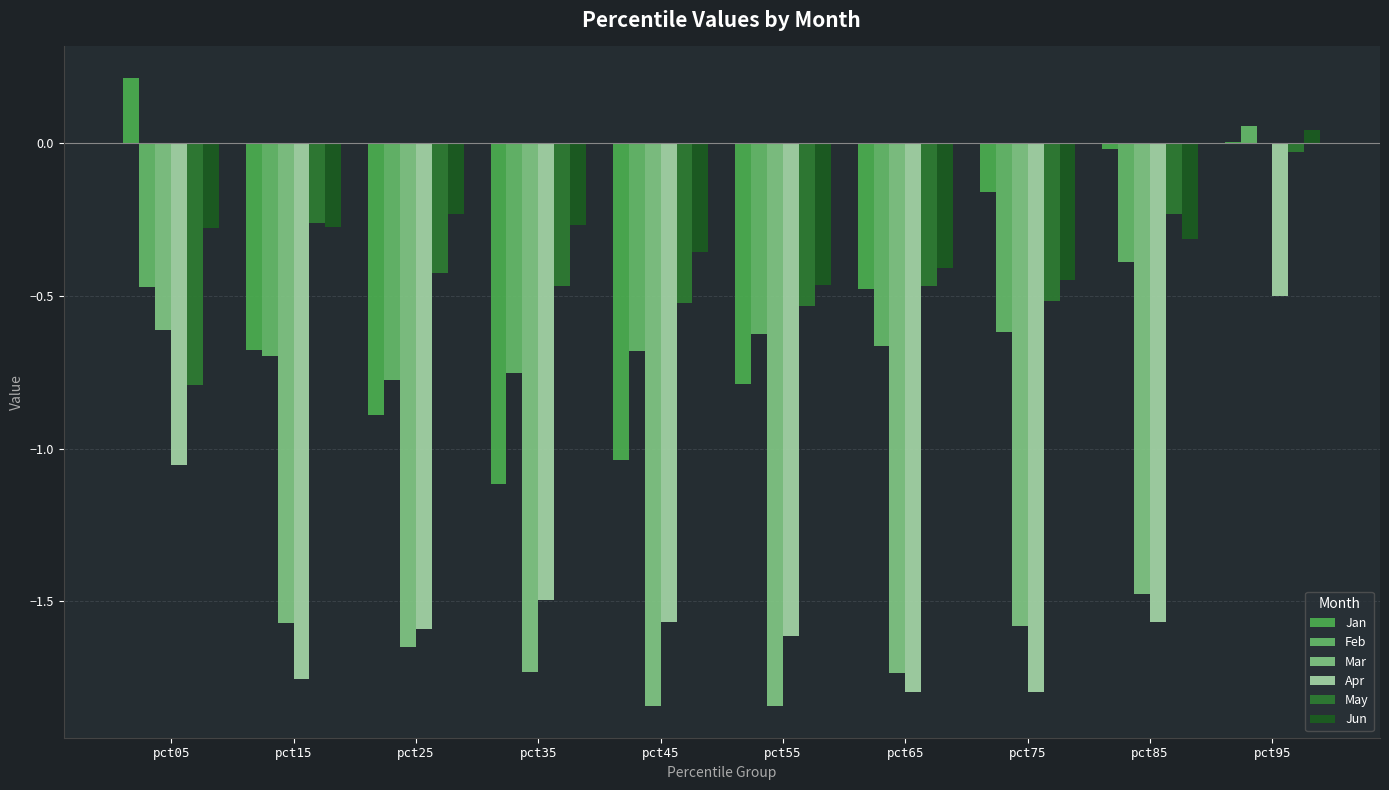

Does the chart contain stacked bars?

No